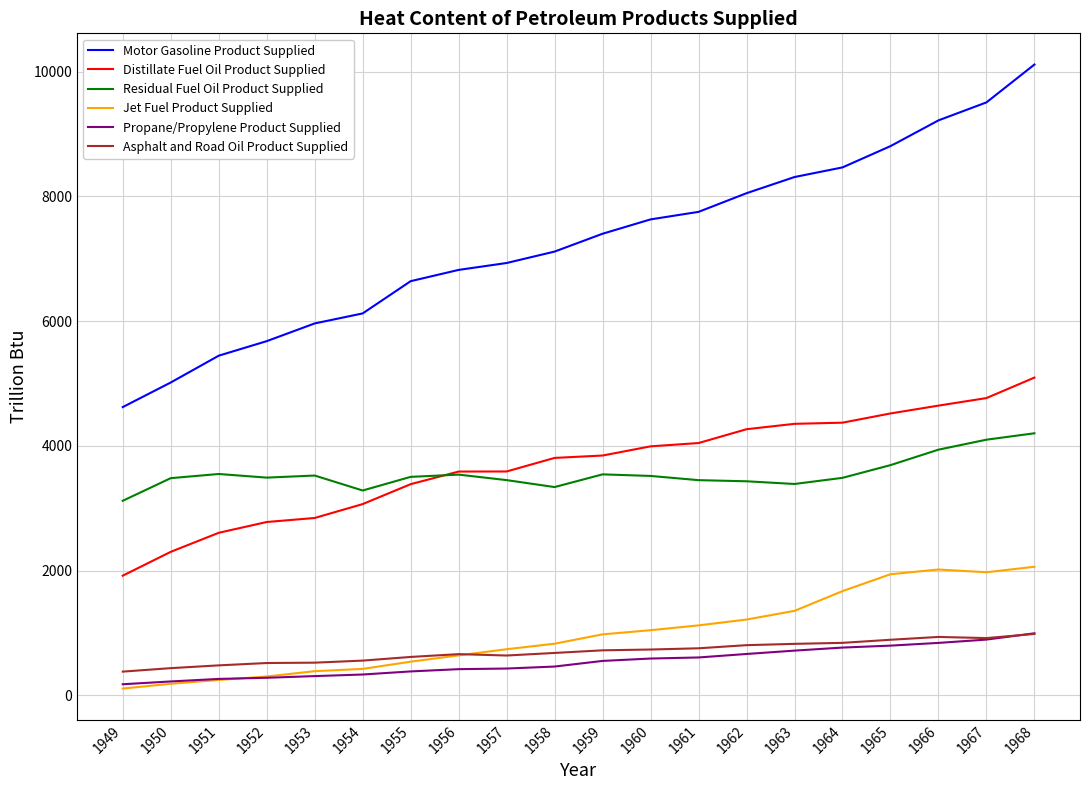

What is the maximum value for Propane/Propylene Product Supplied?

994.0